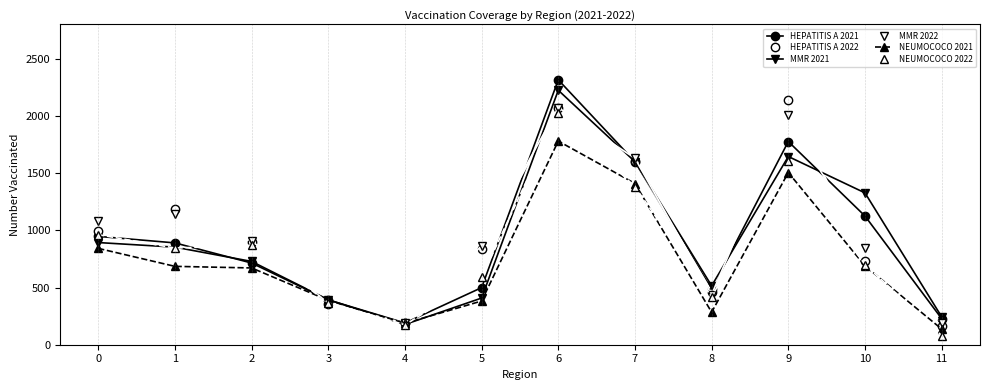

Which series has the largest range (max minus min)?

HEPATITIS A 2021